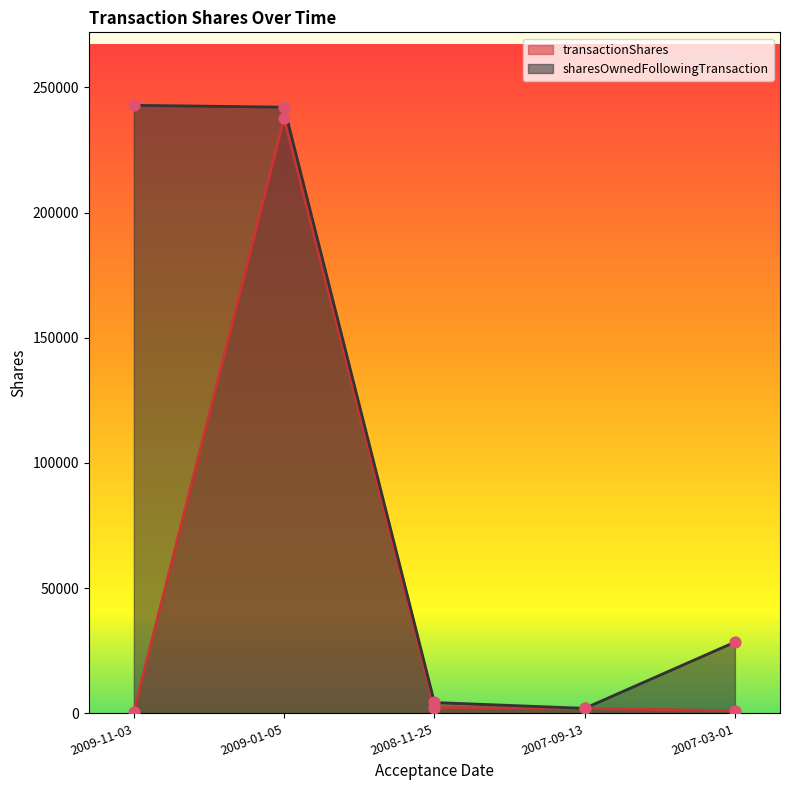

Which series reaches the maximum Y coordinate?

sharesOwnedFollowingTransaction